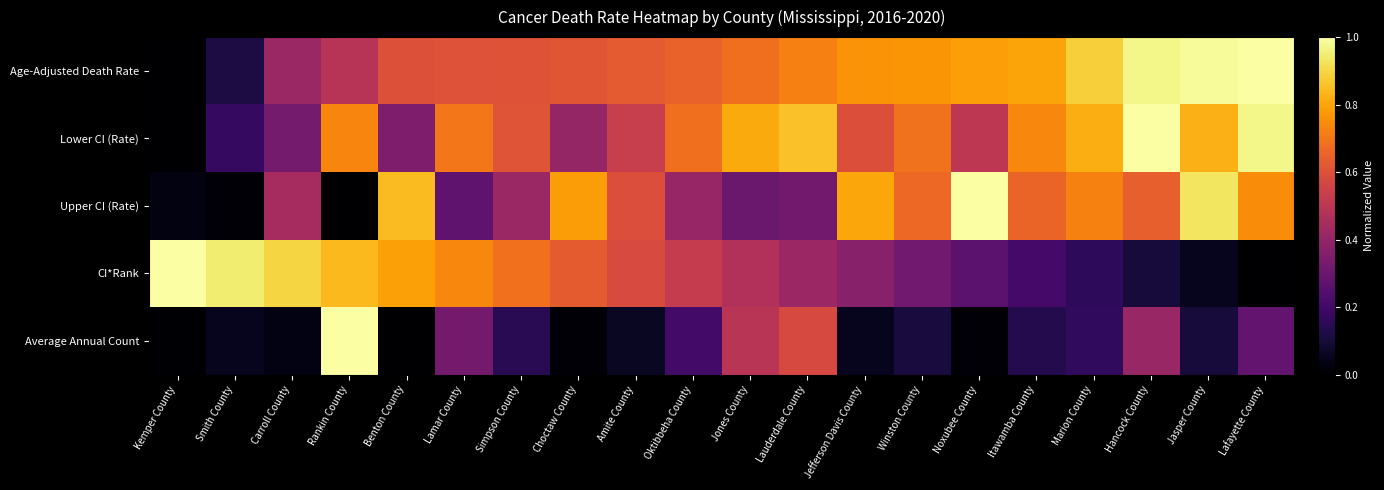

How many data points does each series have?

20